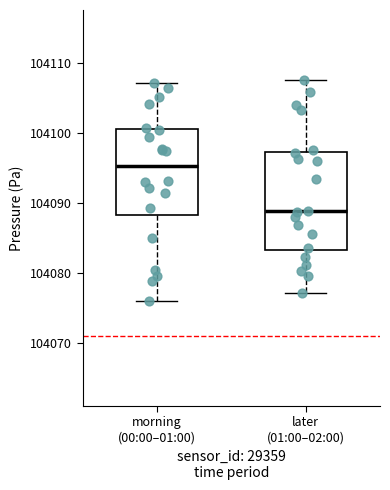

Reading left to right, transcribe this box plot: for each box, give where its median line is, the range the box spans, and where its two whiskers end, as read against the y-axis. The values are not printed on the chart, so give them approximately, as read against the axis.

morning (00:00–01:00): median 104095, box 104088 to 104101, whiskers 104076 to 104107
later (01:00–02:00): median 104089, box 104083 to 104097, whiskers 104077 to 104108